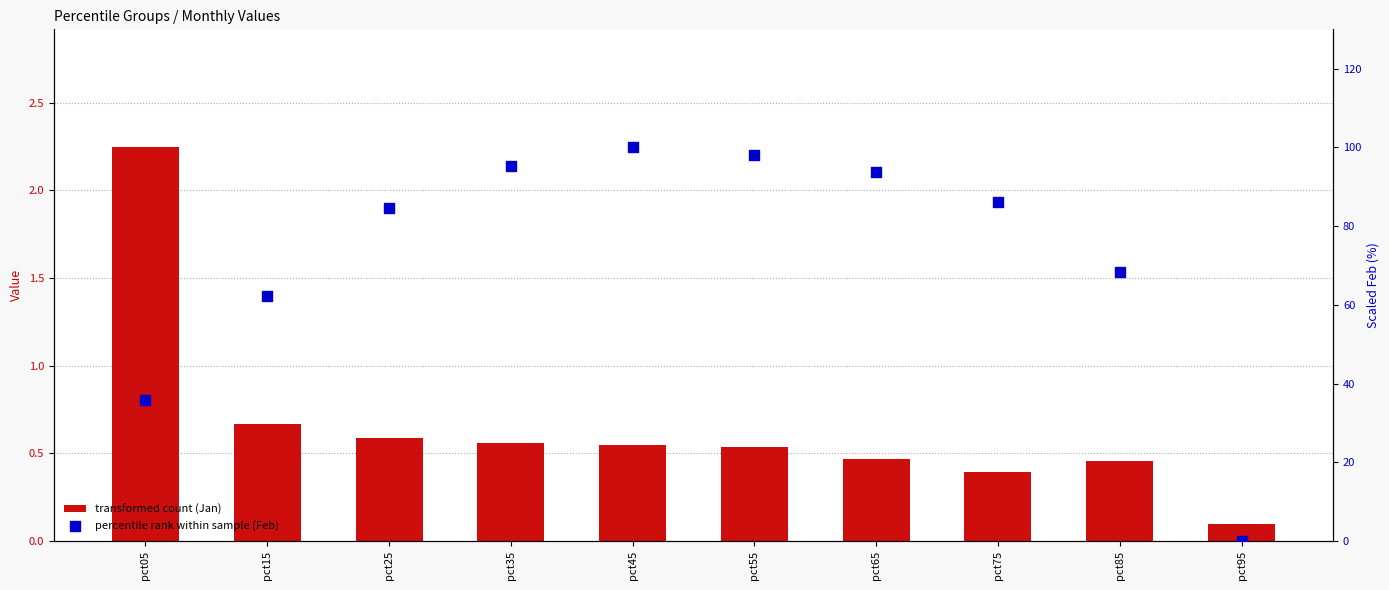

At how many categories does at least one series exceed 50?

8